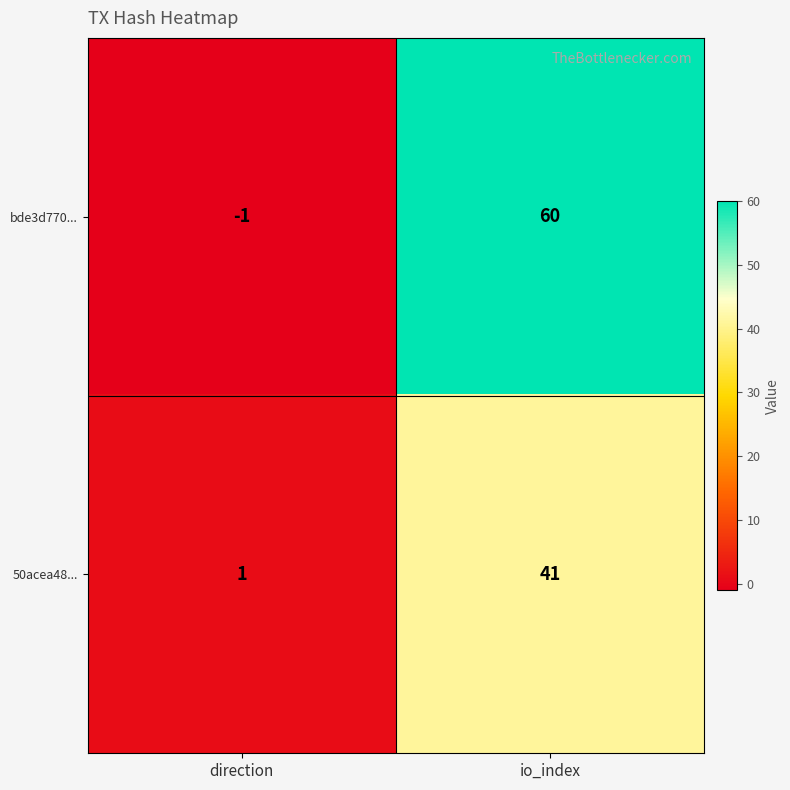

Rank the categories by 50acea48... value from lowest to highest.

direction, io_index